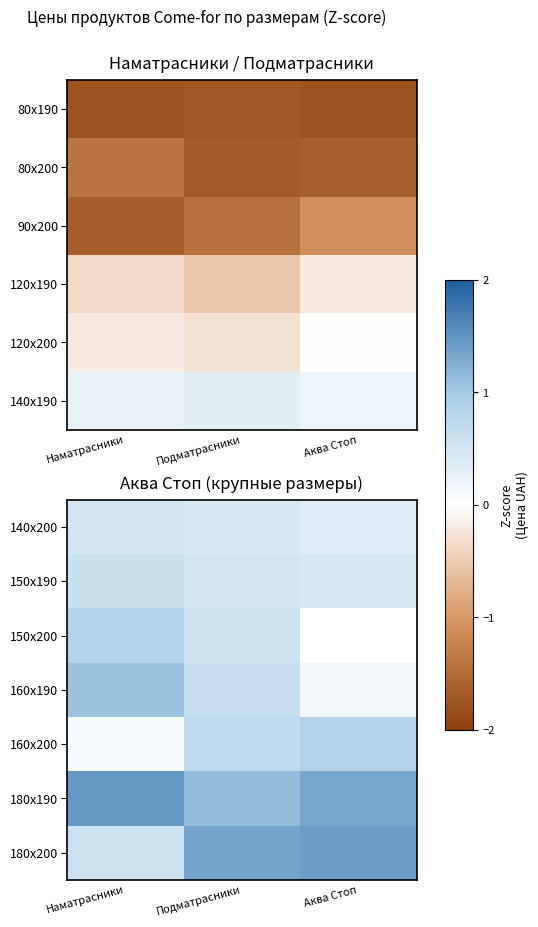

Which category has the lowest value in the 150x190 series?

Аква Стоп